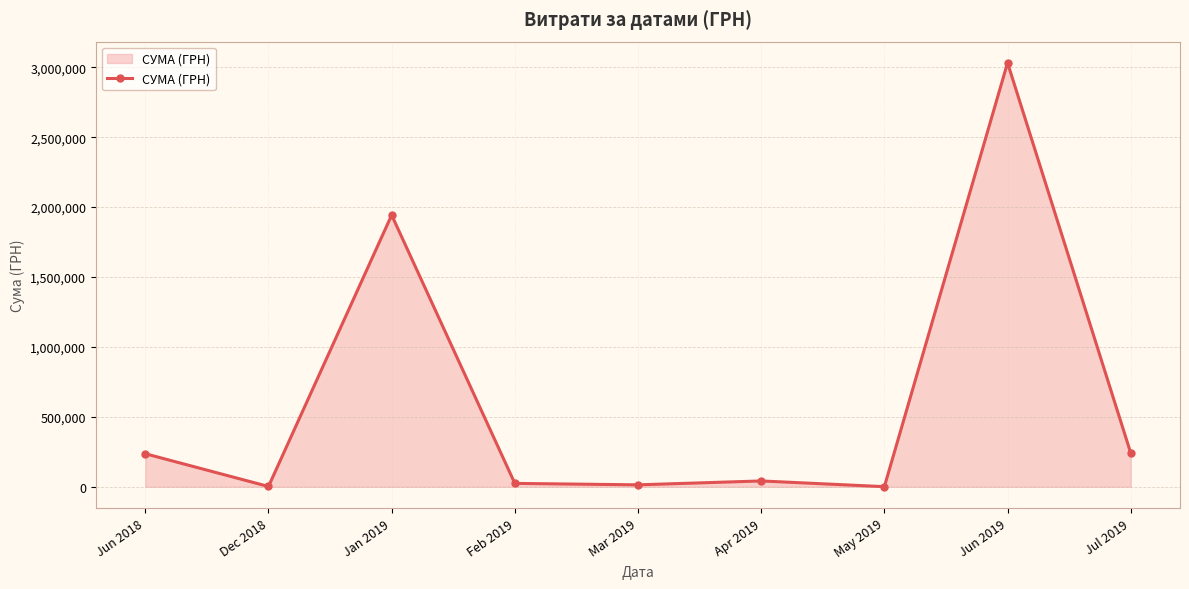

Where is the data nearest to the value 1516393?

Jan 2019